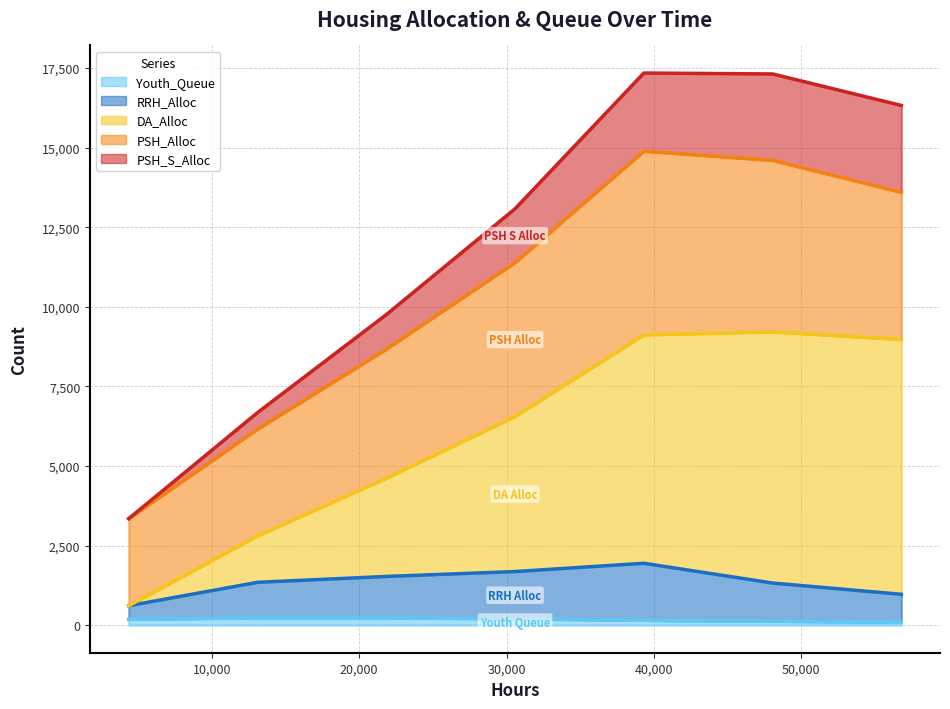

How many data points does each series have?

7